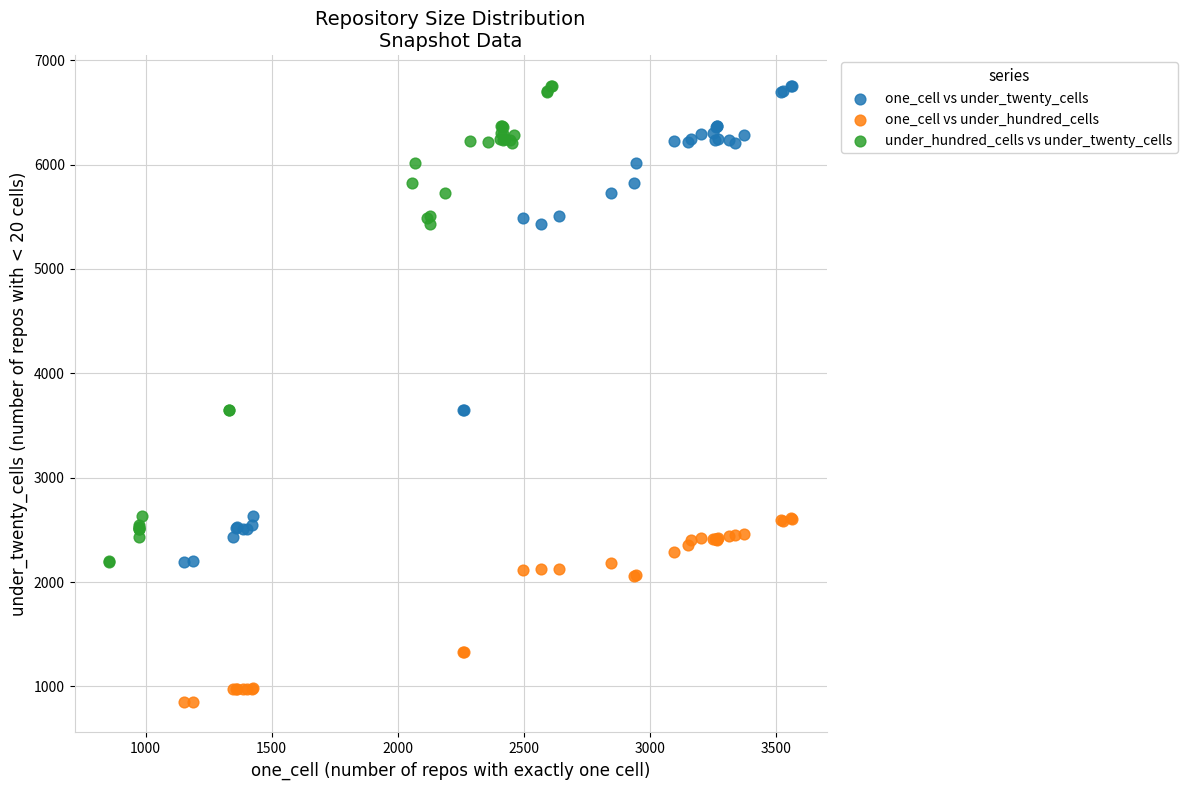

Which series contains the lowest Y value?

one_cell vs under_hundred_cells